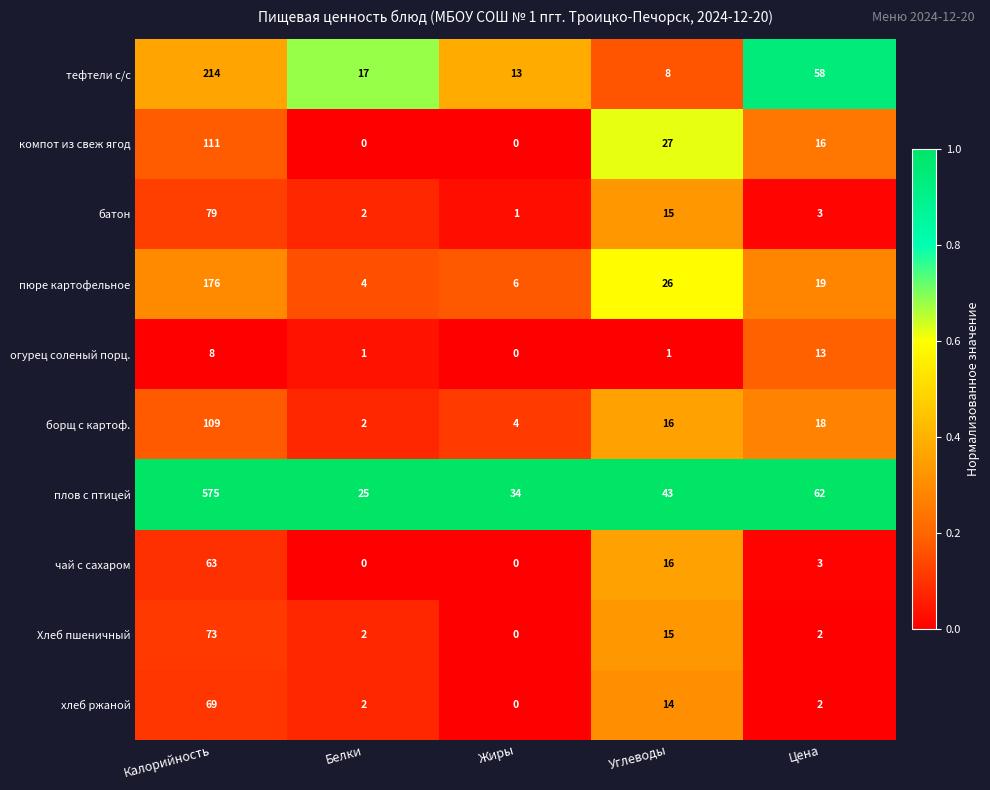

What is the total value across all series at Углеводы?

181